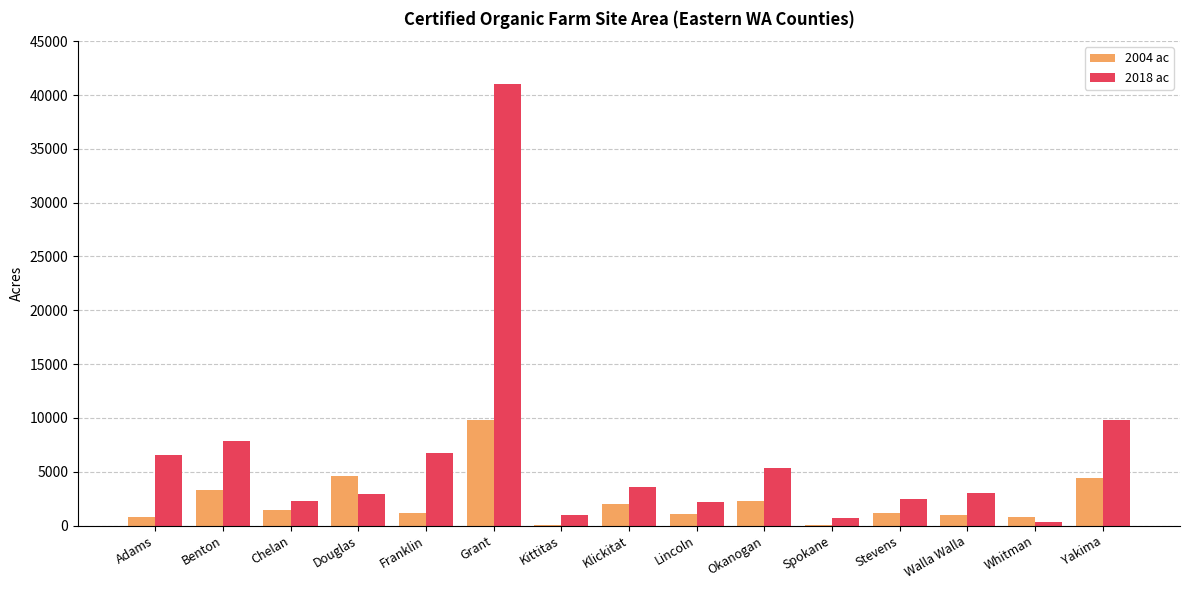

The value of 2018 ac at Stevens is 2504. True or false?

True